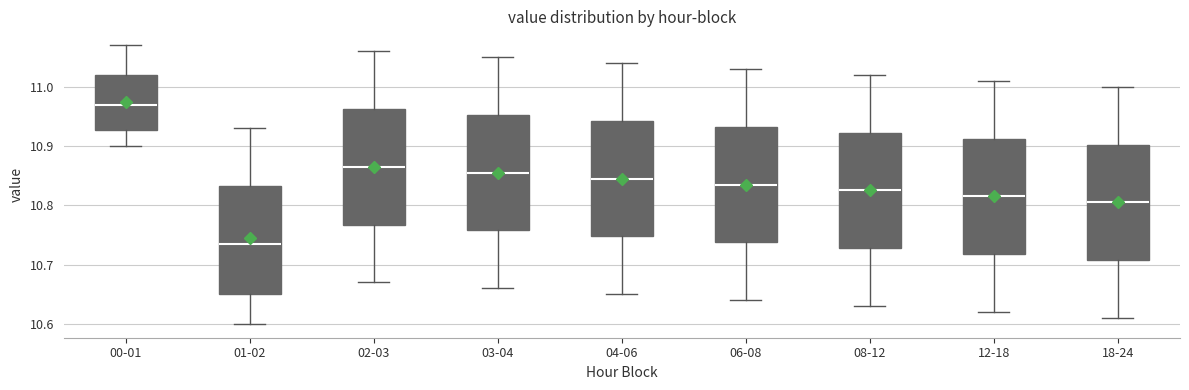

Reading left to right, transcribe this box plot: for each box, give where its median line is, the range the box spans, and where its two whiskers end, as read against the y-axis. The values are not printed on the chart, so give them approximately, as read against the axis.

00-01: median 10.97, box 10.93 to 11.02, whiskers 10.90 to 11.07
01-02: median 10.74, box 10.65 to 10.83, whiskers 10.60 to 10.93
02-03: median 10.87, box 10.77 to 10.96, whiskers 10.67 to 11.06
03-04: median 10.86, box 10.76 to 10.95, whiskers 10.66 to 11.05
04-06: median 10.85, box 10.75 to 10.94, whiskers 10.65 to 11.04
06-08: median 10.84, box 10.74 to 10.93, whiskers 10.64 to 11.03
08-12: median 10.83, box 10.73 to 10.92, whiskers 10.63 to 11.02
12-18: median 10.82, box 10.72 to 10.91, whiskers 10.62 to 11.01
18-24: median 10.81, box 10.71 to 10.90, whiskers 10.61 to 11.00